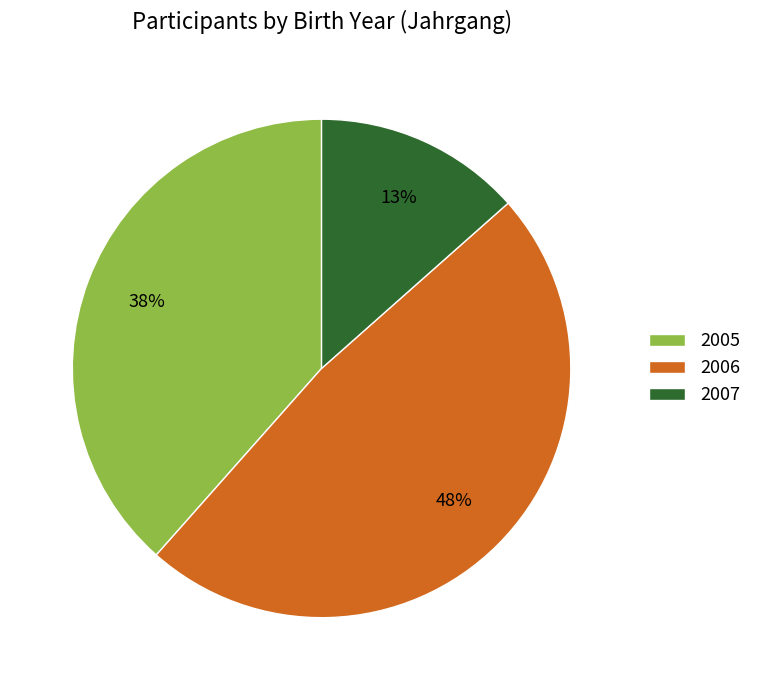

What is the largest slice in the pie chart?

2006